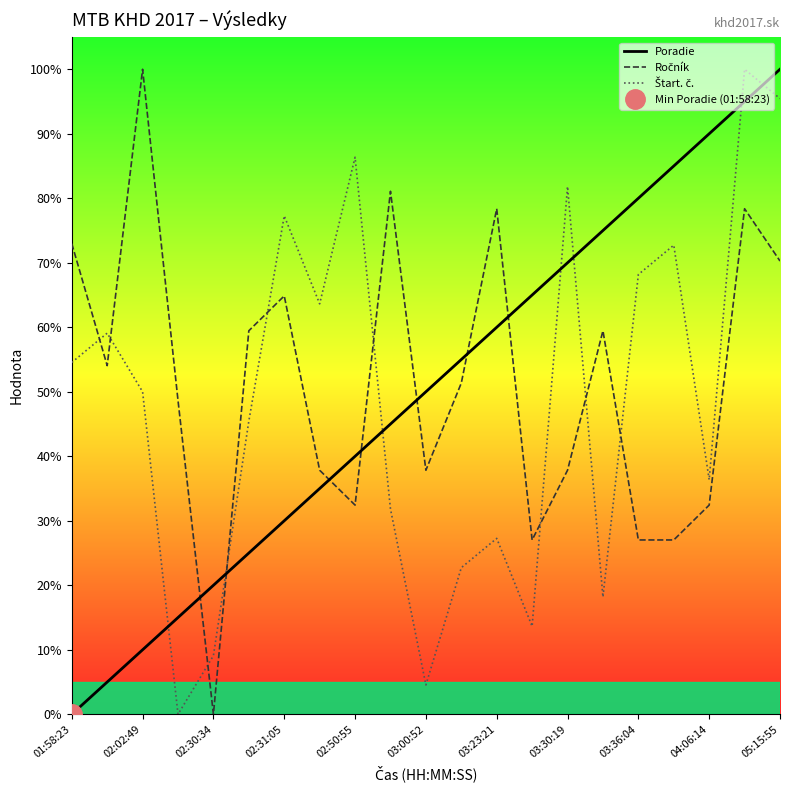

How many series are shown in this chart?

3